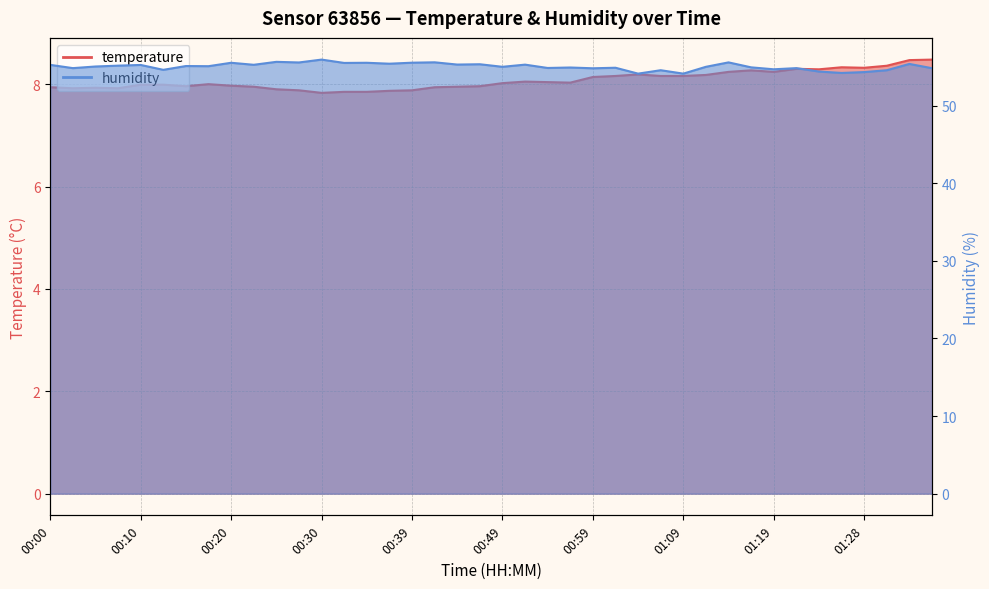

True or false: humidity and temperature intersect in this chart.

False